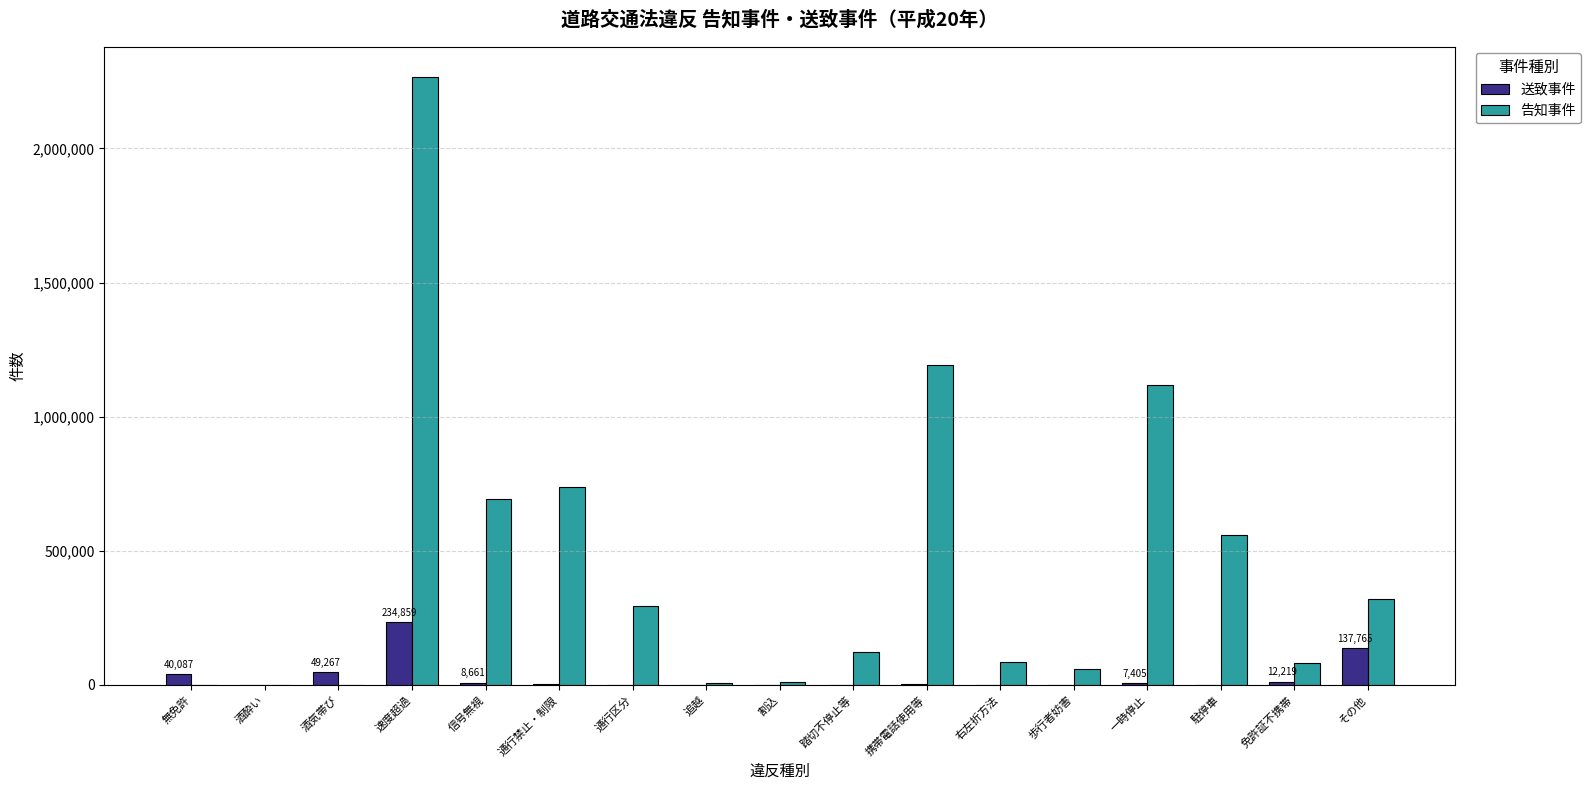

Which series changed the most between 追越 and 免許証不携帯?

告知事件